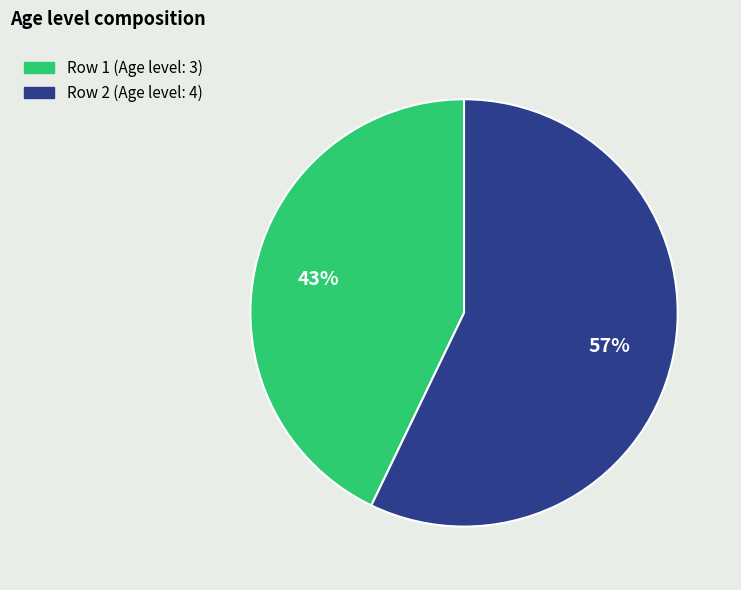

How many slices are in this pie chart?

2